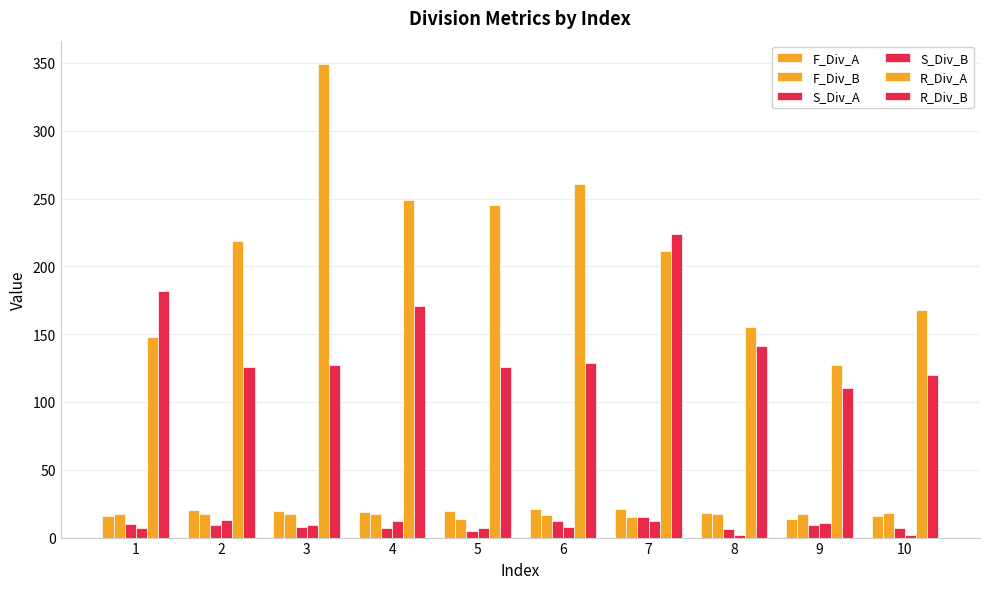

What is the difference between the second highest and second lowest values in the R_Div_B series?

62.0